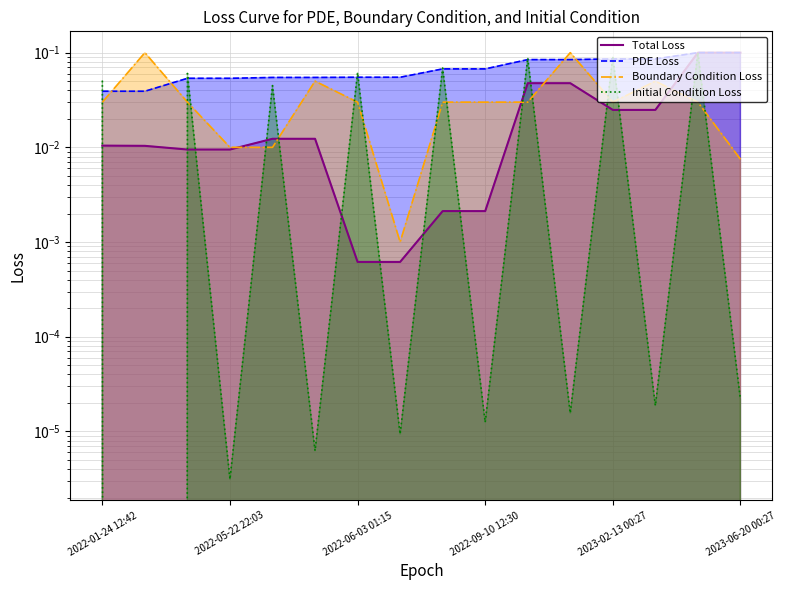

True or false: PDE Loss and Boundary Condition Loss intersect in this chart.

True